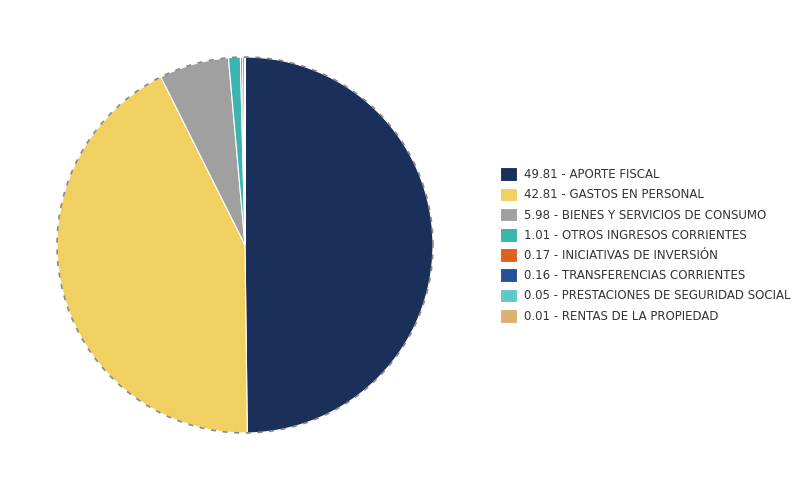

The GASTOS EN PERSONAL slice represents 43% of the pie. True or false?

True